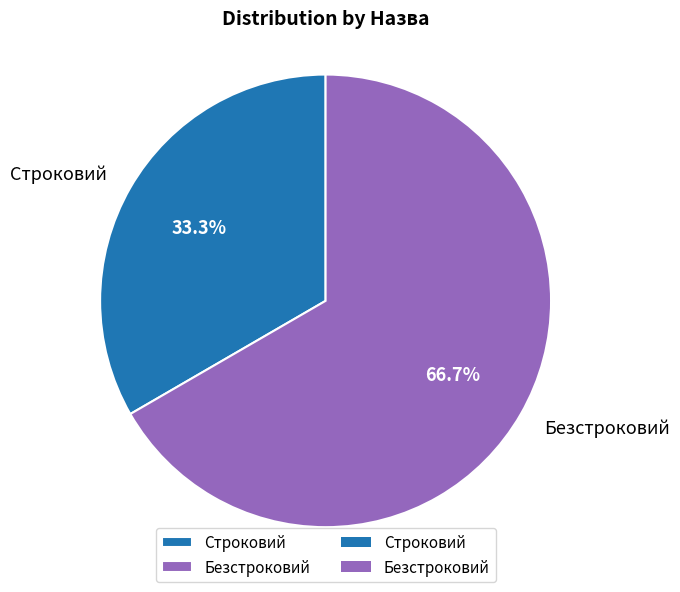

Rank the categories by value from highest to lowest.

Безстроковий, Строковий